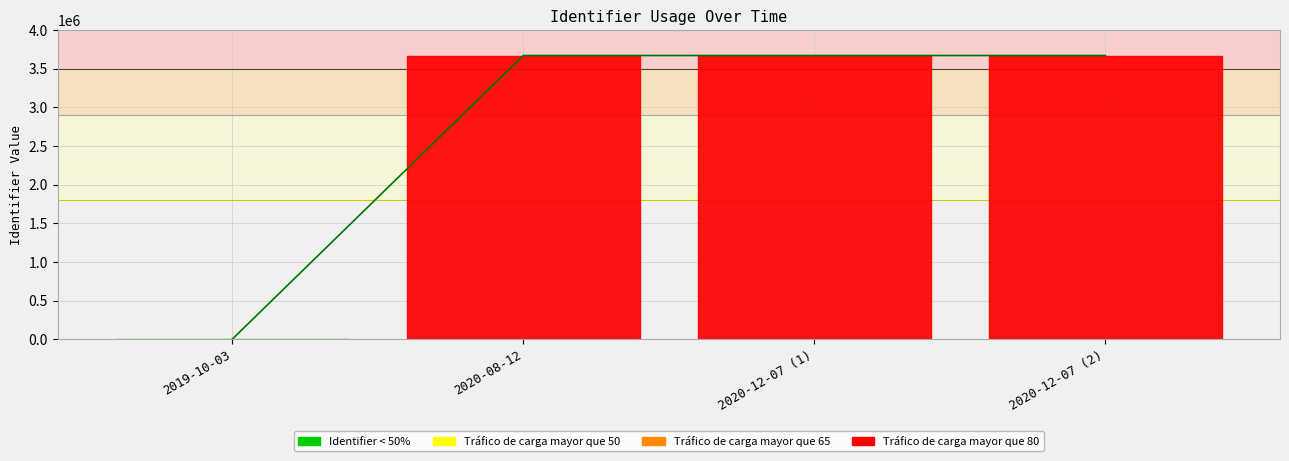

What is the average value?

2754636